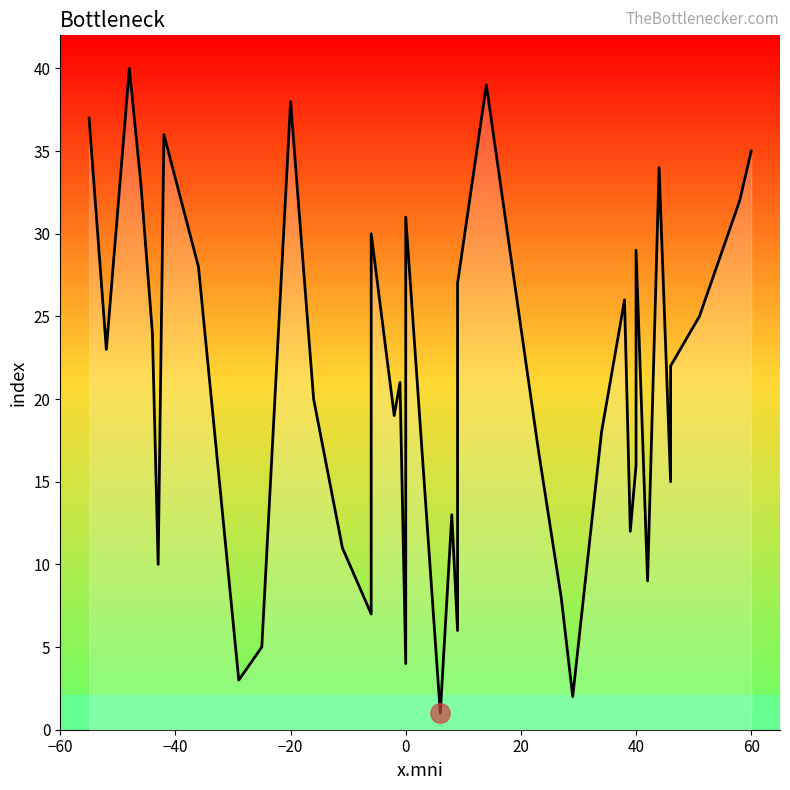

Is it true that the value at 20 is 24?

True